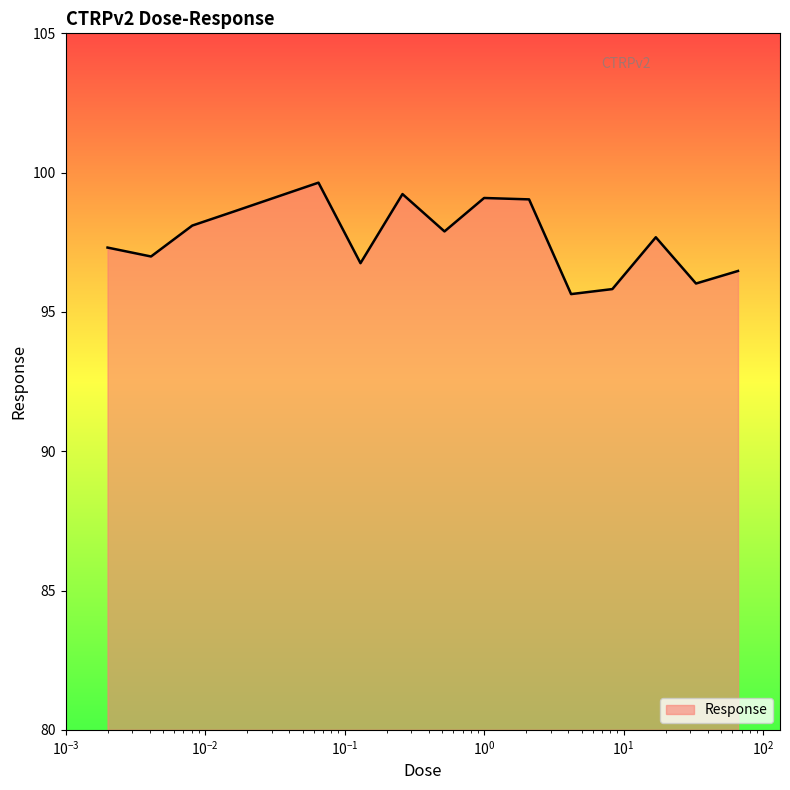

What is the greatest value displayed?

99.6